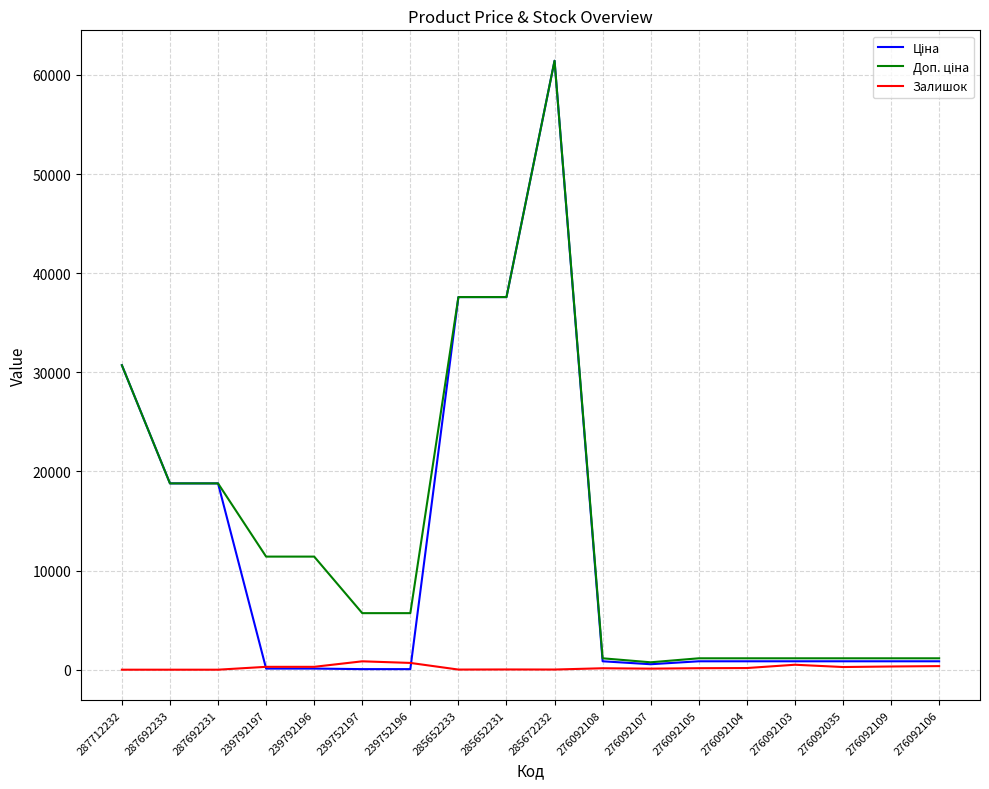

Which category has the highest value across all series?

285672232